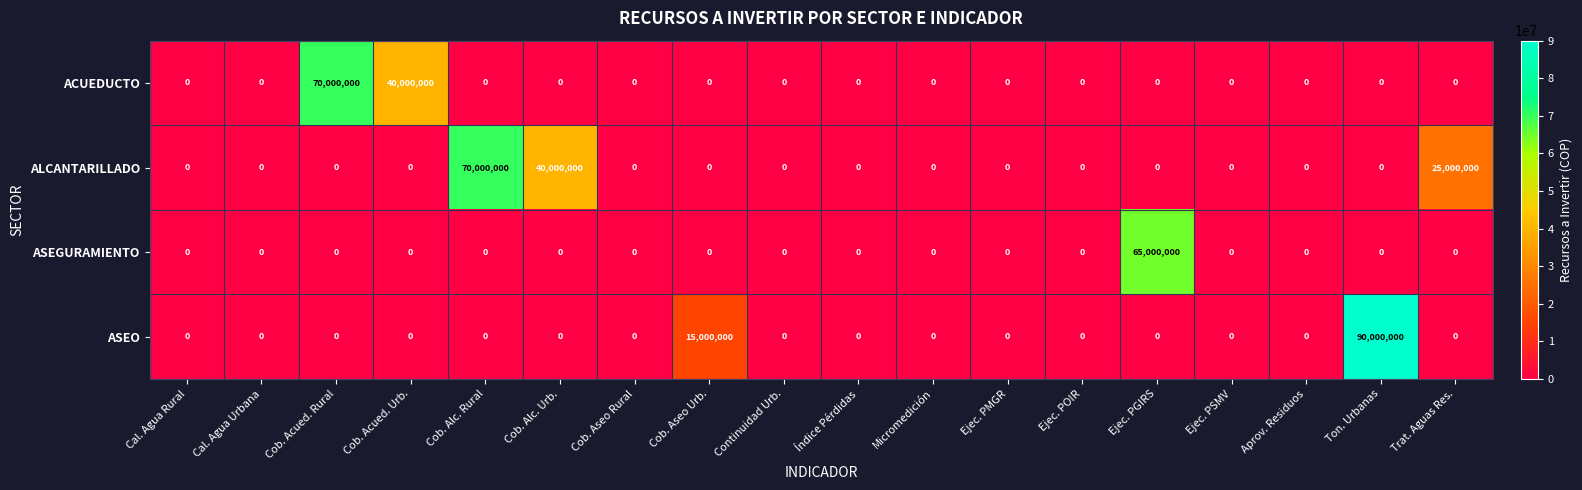

Which series has the widest spread of values?

ASEO